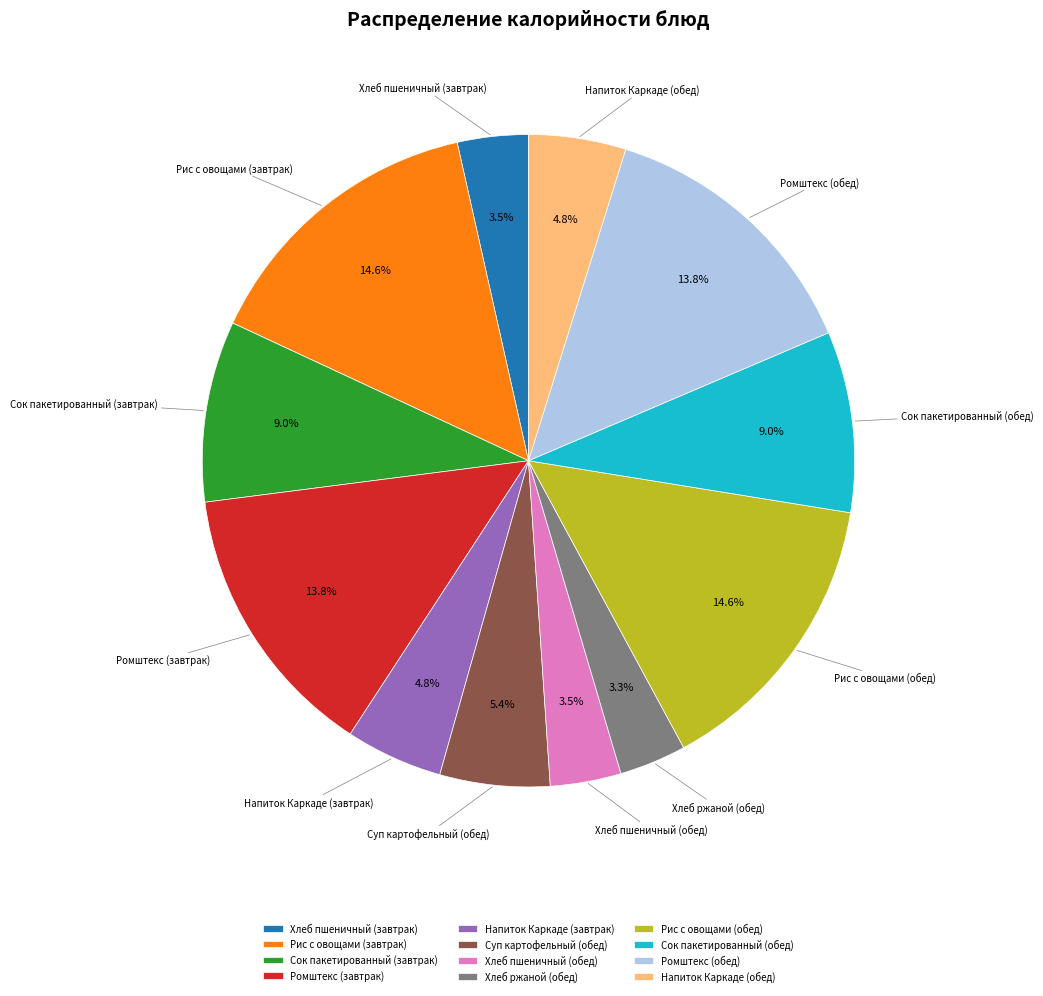

How many slices are in this pie chart?

12